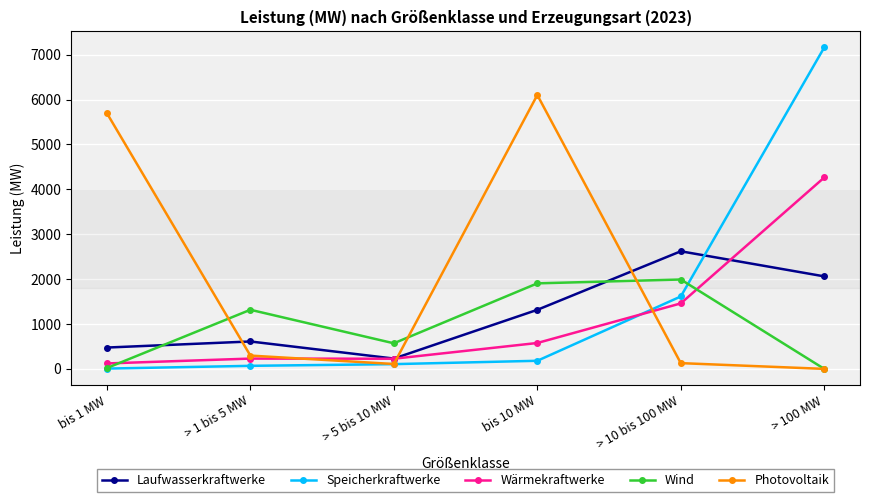

What is the spread (max minus min) of values at > 1 bis 5 MW?

1248.7